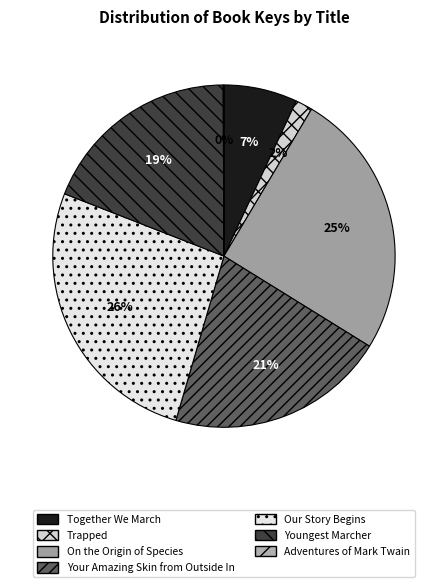

Is it true that Your Amazing Skin from Outside In is 26% of the pie?

False